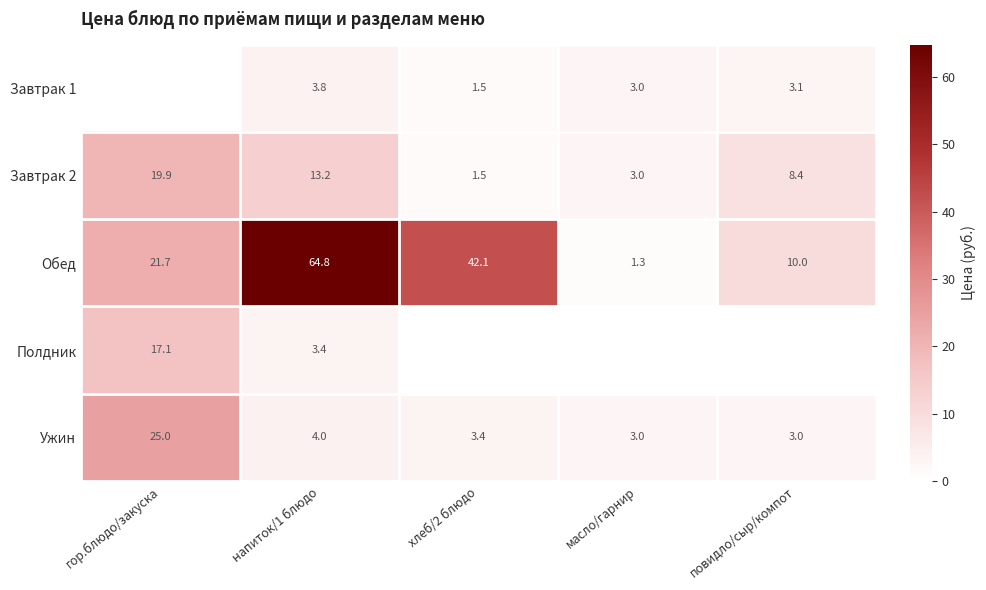

What is the spread (max minus min) of values at напиток/1 блюдо?

61.4